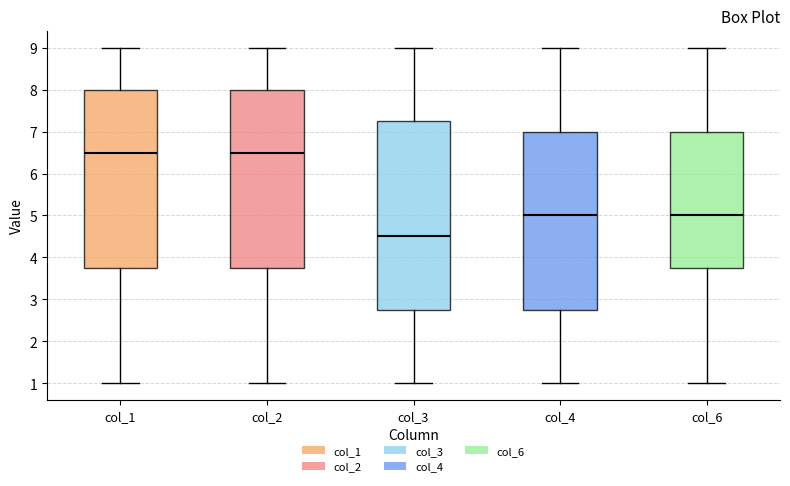

Reading left to right, read every box against the y-axis: the position of its median line, the range the box covers, and the ends of its whiskers. The values are not printed on the chart, so give them approximately, as read against the axis.

col_1: median 6.5, box 3.8 to 8.0, whiskers 1.0 to 9.0
col_2: median 6.5, box 3.8 to 8.0, whiskers 1.0 to 9.0
col_3: median 4.5, box 2.8 to 7.3, whiskers 1.0 to 9.0
col_4: median 5.0, box 2.8 to 7.0, whiskers 1.0 to 9.0
col_6: median 5.0, box 3.8 to 7.0, whiskers 1.0 to 9.0